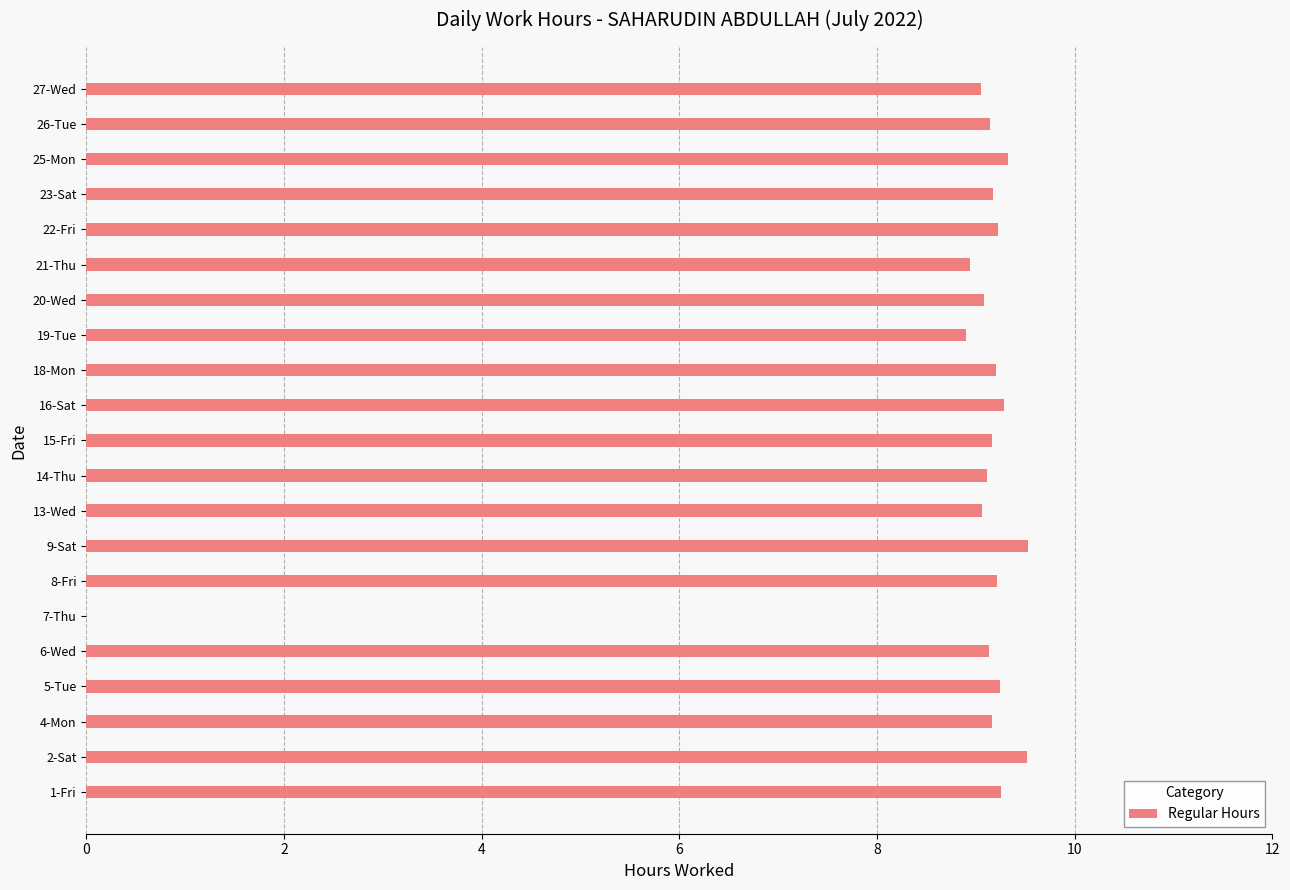

Approximately how many times larger is the value at 23-Sat compared to 22-Fri?

1.0